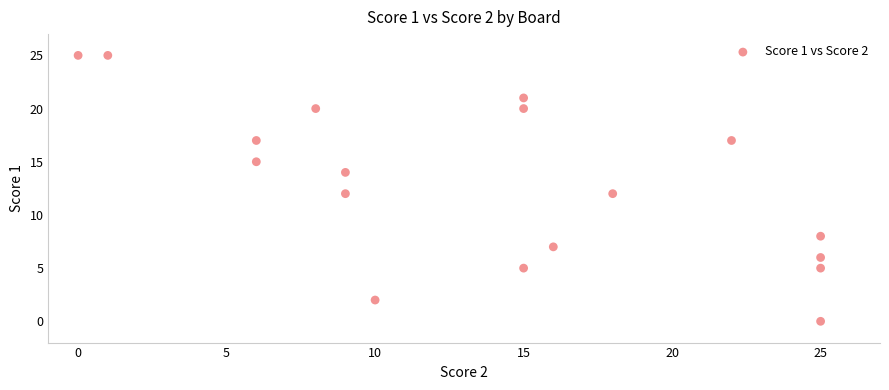

What is the range of X values (max minus min)?

25